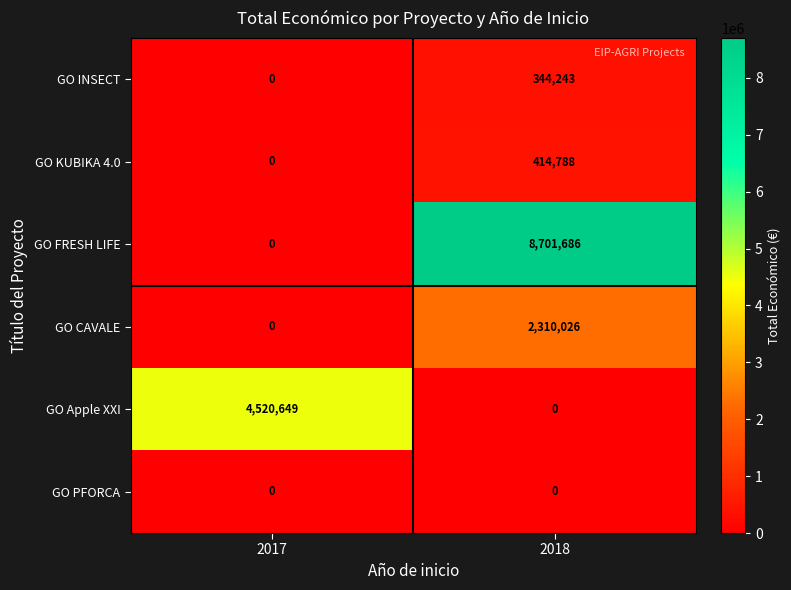

The value of GO KUBIKA 4.0 at 2017 is 0. True or false?

True